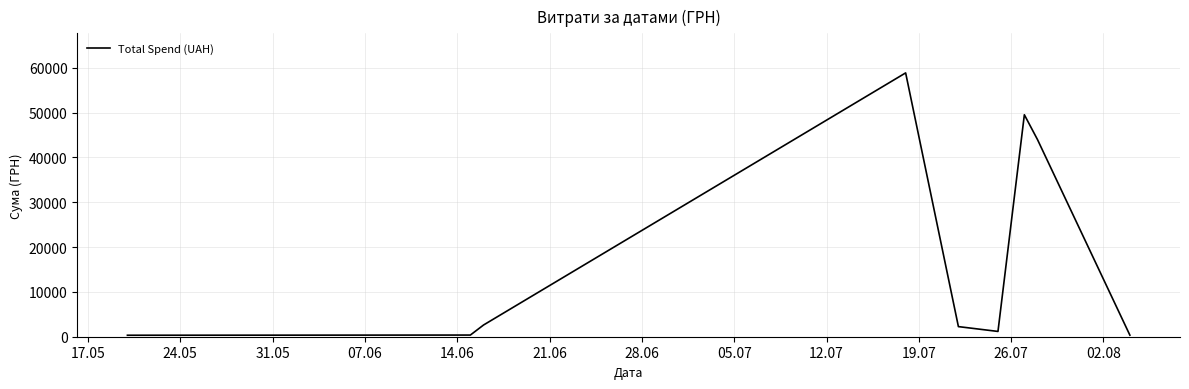

What is the difference between the maximum and minimum values?

58510.0